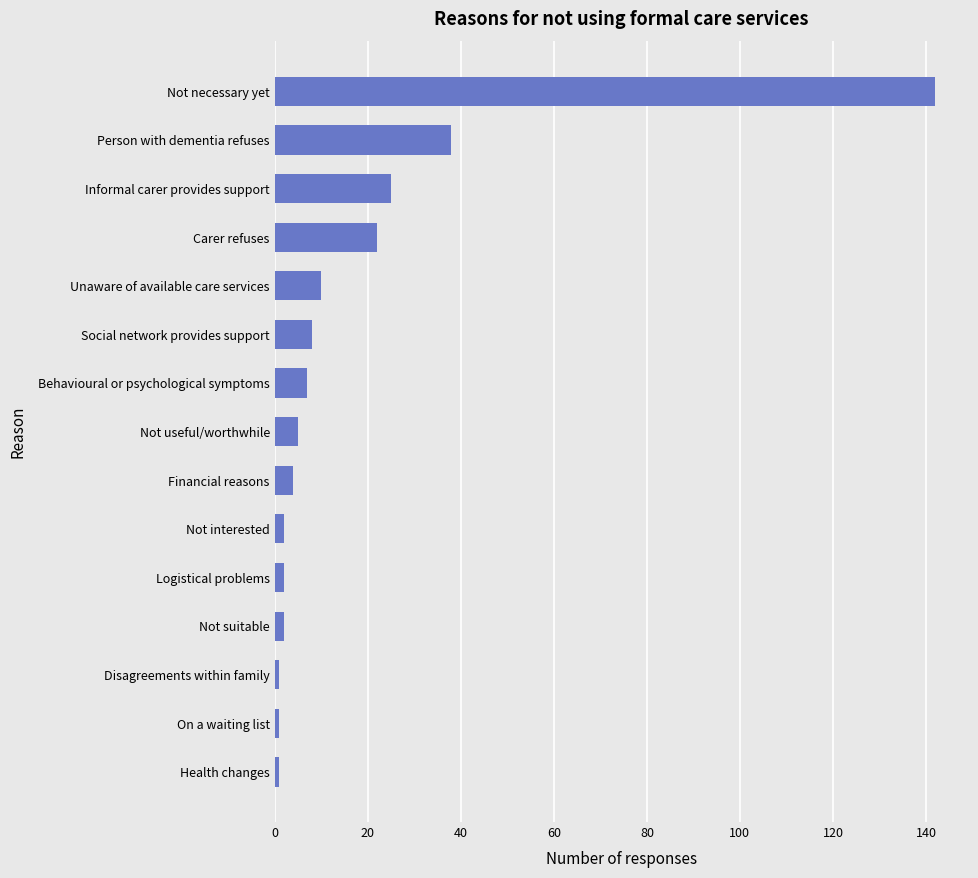

Reading top to bottom, transcribe all the data shown in this chart.

142	38	25	22	10	8	7	5	4	2	2	2	1	1	1